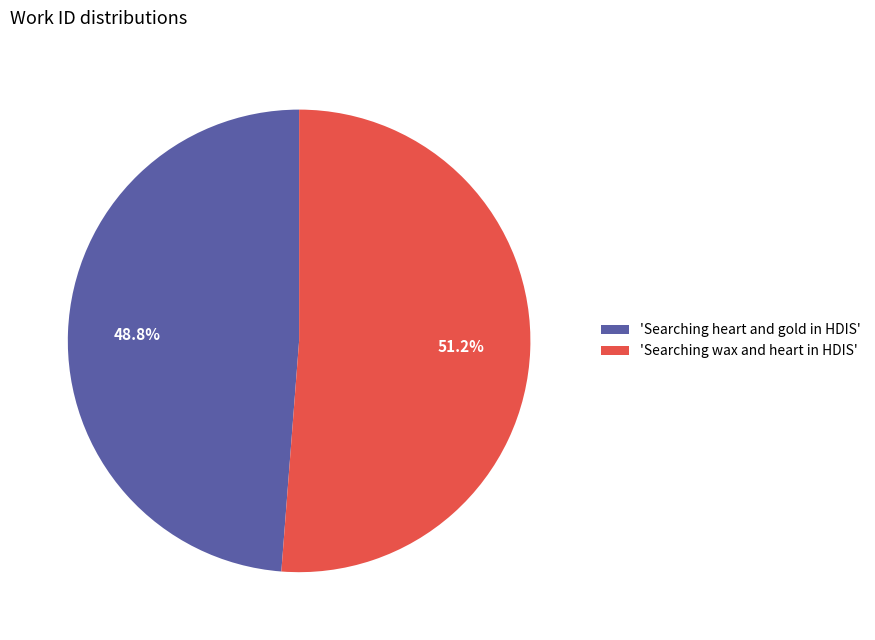

What is the smallest slice in the pie chart?

'Searching heart and gold in HDIS'